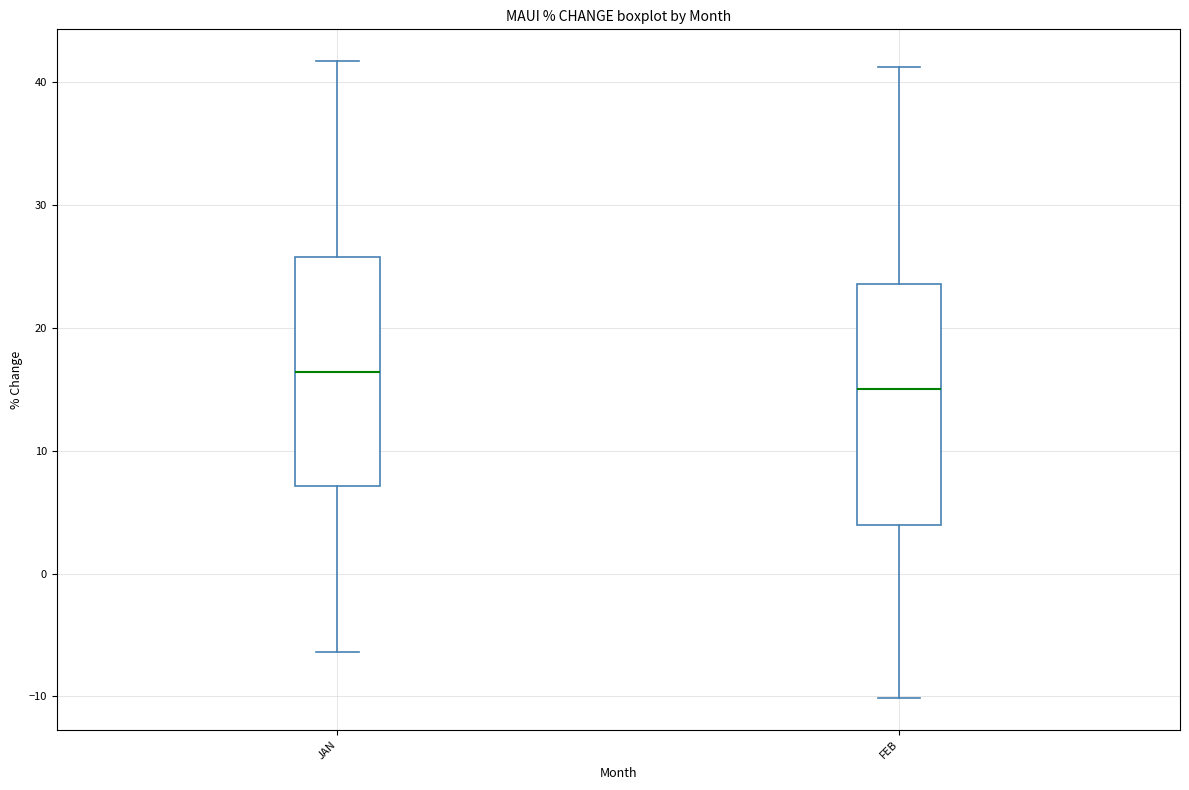

Which box is the tallest, from its lower edge to its upper edge?

FEB